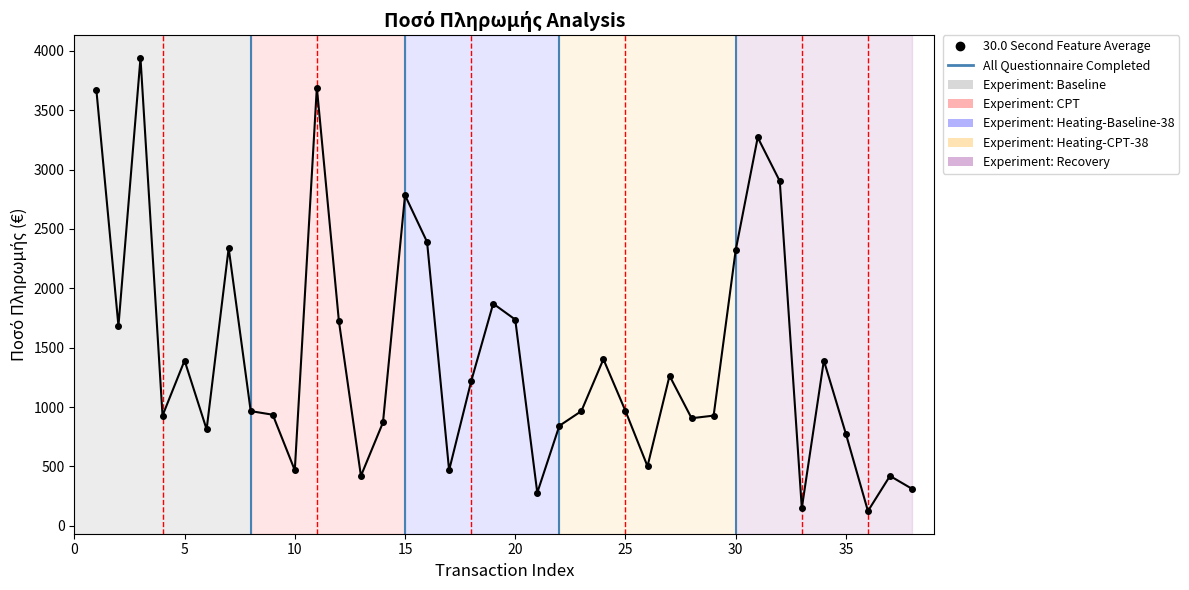

True or false: there are more than 1 points higher than both neighbors.

True